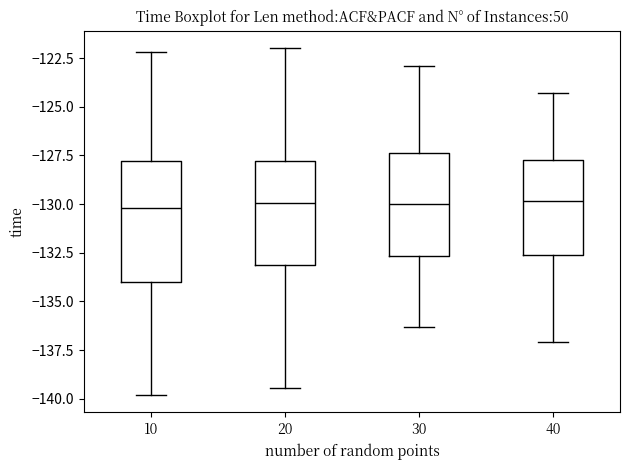

Where does the upper whisker of the box at x = 40 end on the y-axis? The values are not printed on the chart, so give them approximately, as read against the axis.

-124.5